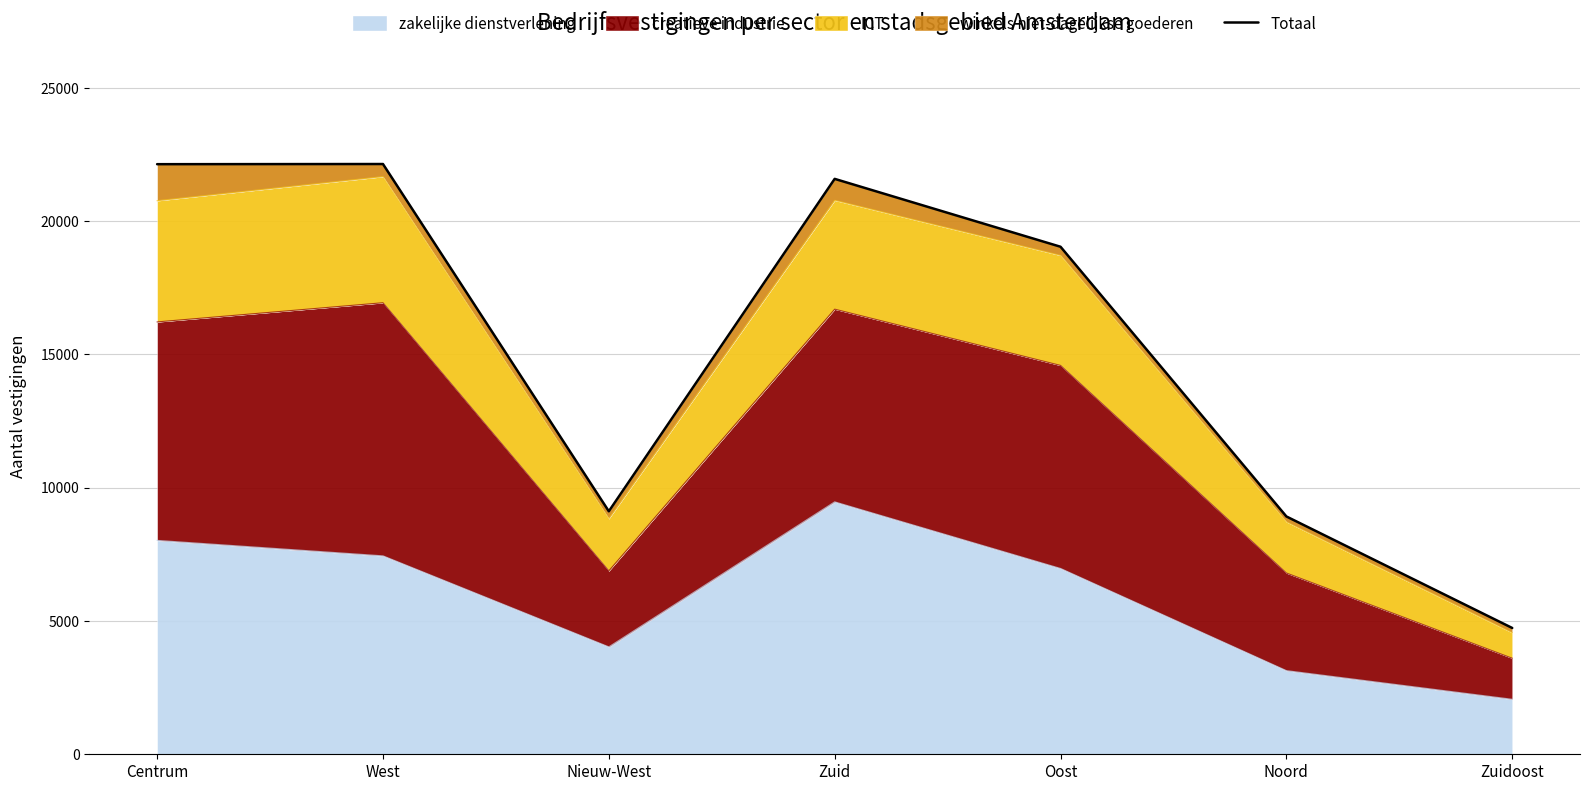

List the labels in order of value, largest first.

West, Centrum, Zuid, Oost, Nieuw-West, Noord, Zuidoost